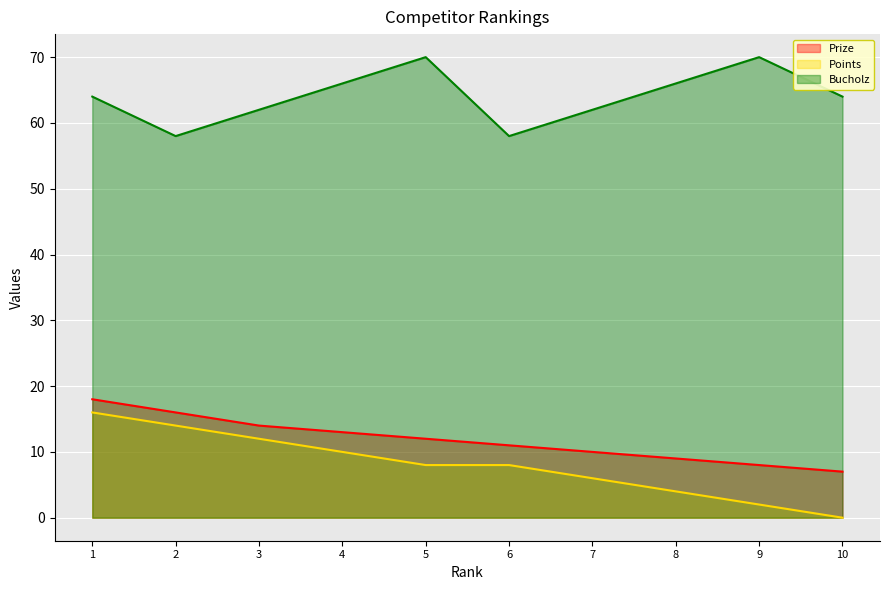

What is the total value across all series at 9?

80